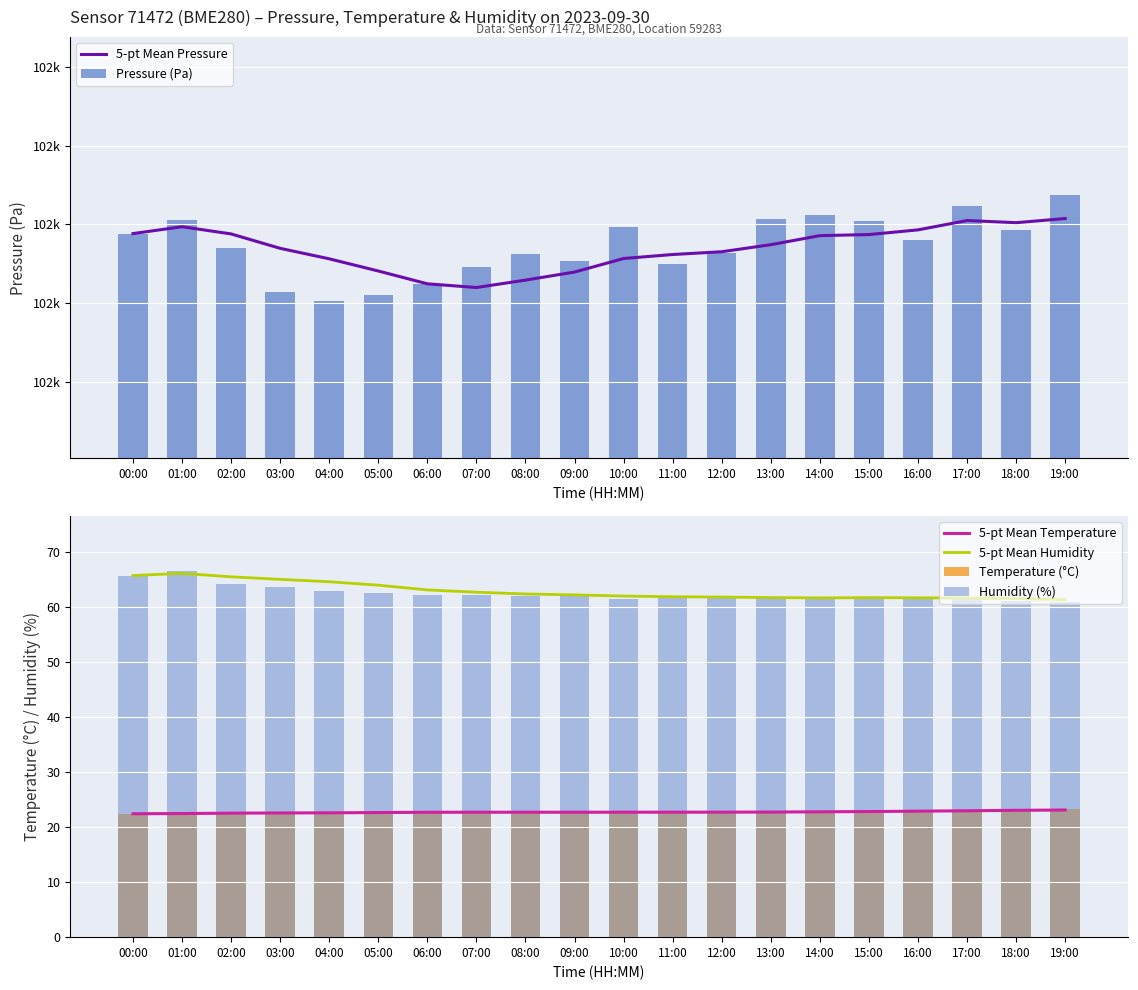

Does the chart contain stacked bars?

No